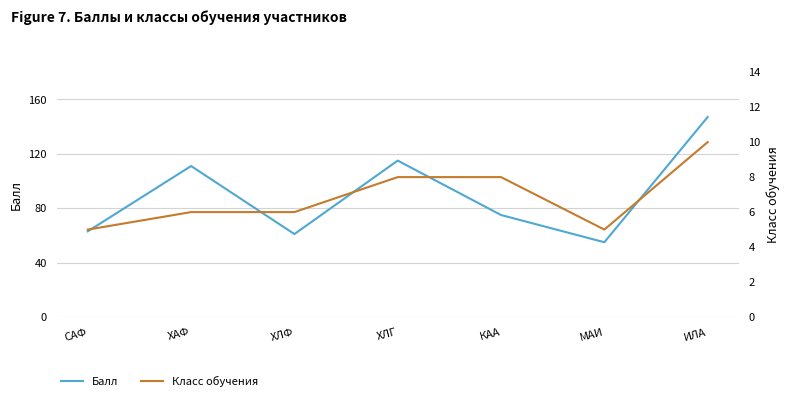

Rank the categories by Балл value from lowest to highest.

МАИ, ХЛФ, САФ, КАА, ХАФ, ХЛГ, ИЛА